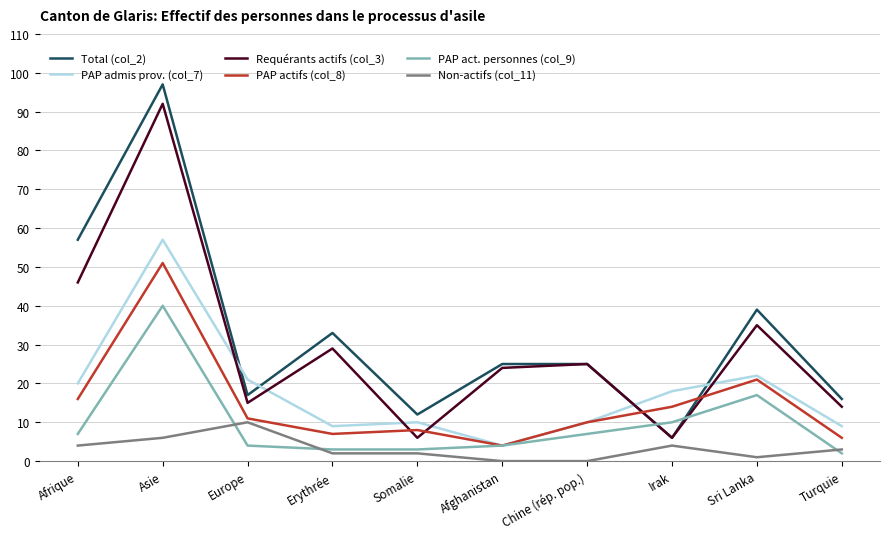

Is this an area chart (filled region under the line)?

No